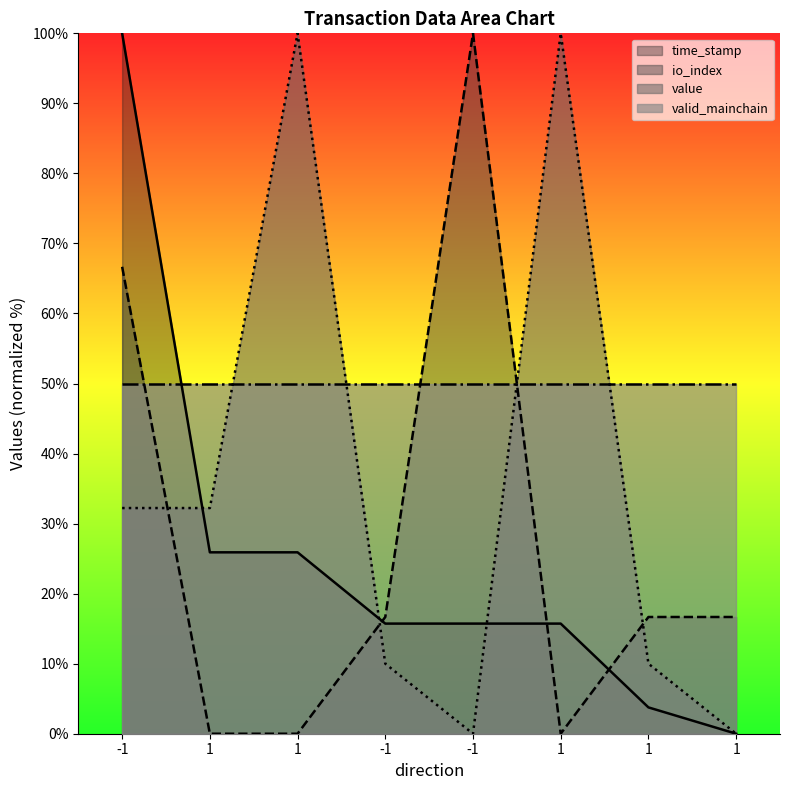

What is the label of the 8th point from the right?

-1